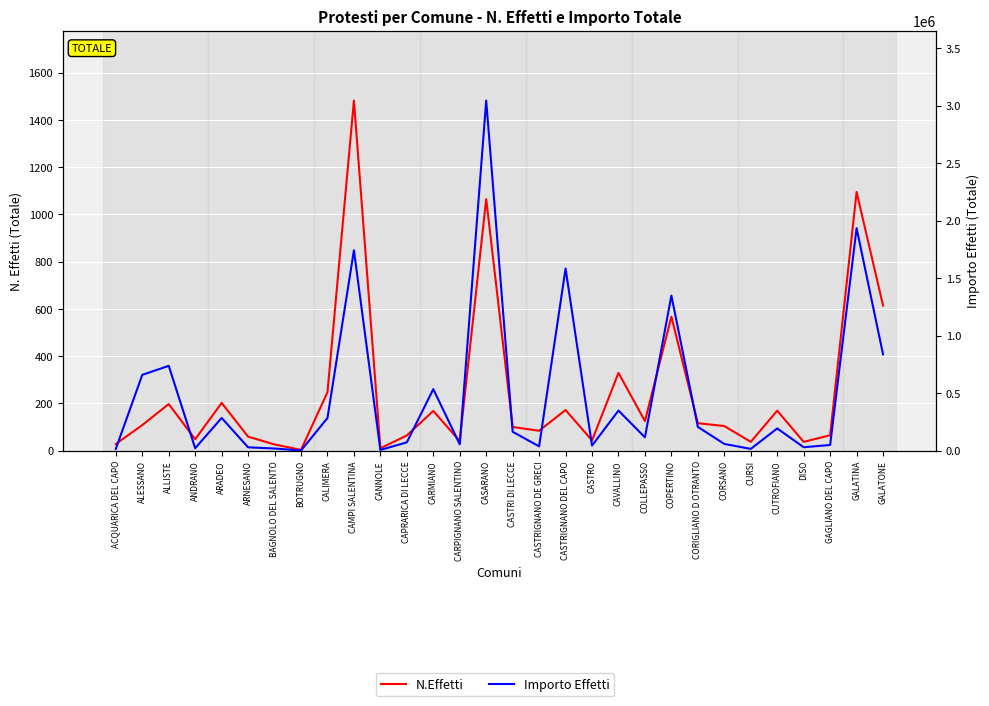

What is the sum of the N.Effetti values at ALESSANO and ARNESANO?

167.0